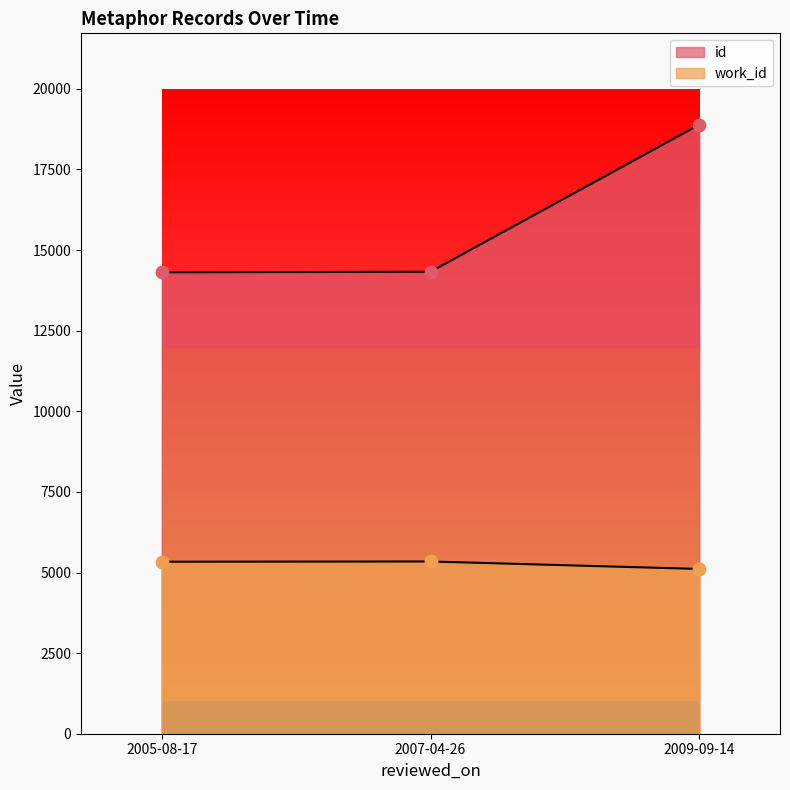

What is the total value across all series at 2005-08-17?

19645